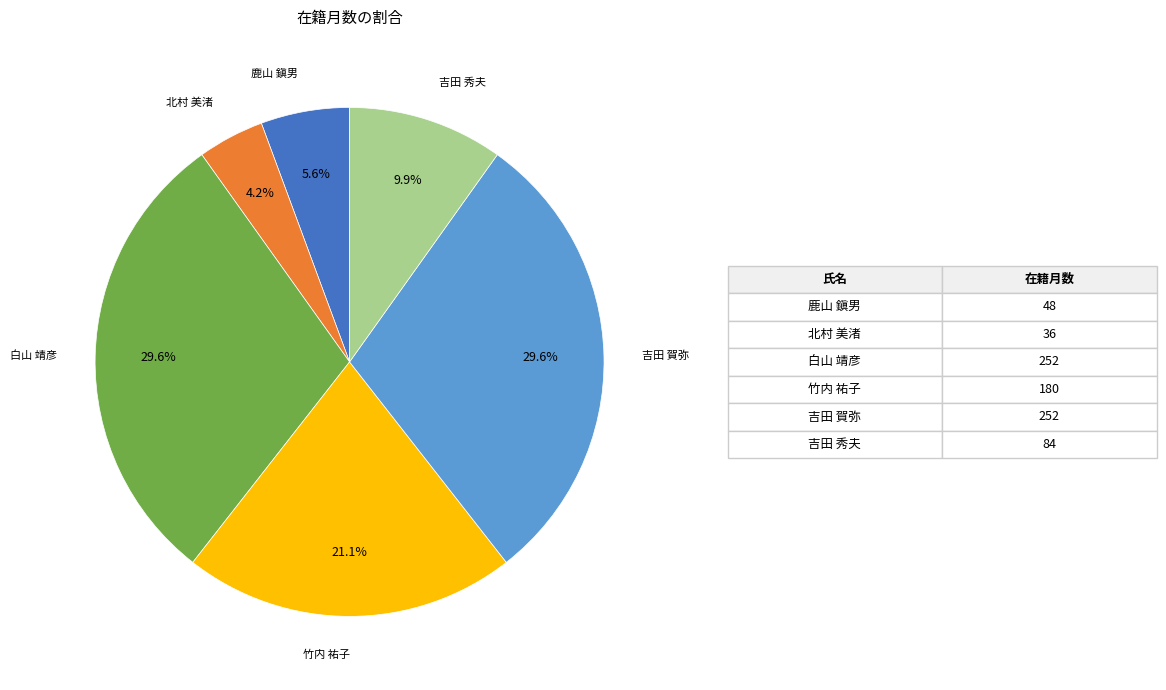

Count the number of slices in the pie.

6